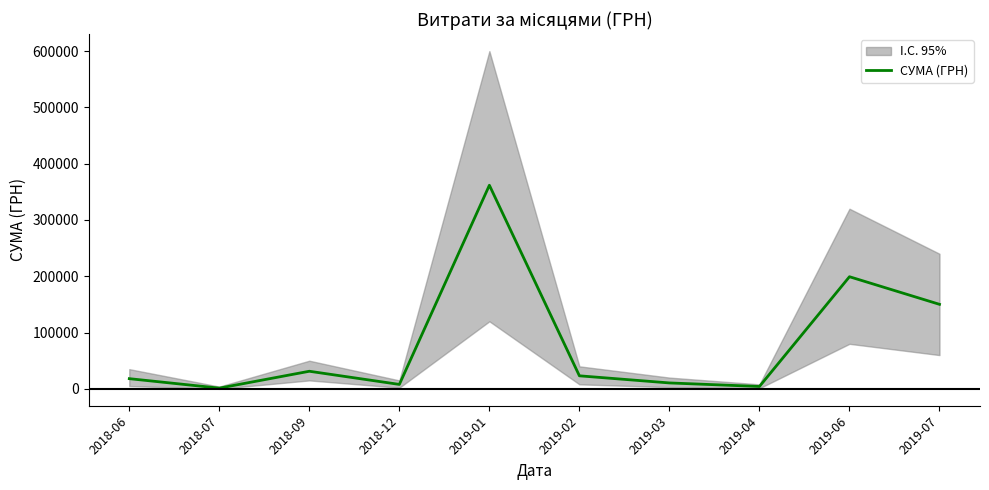

True or false: the data has more than 0 interior local peaks.

True